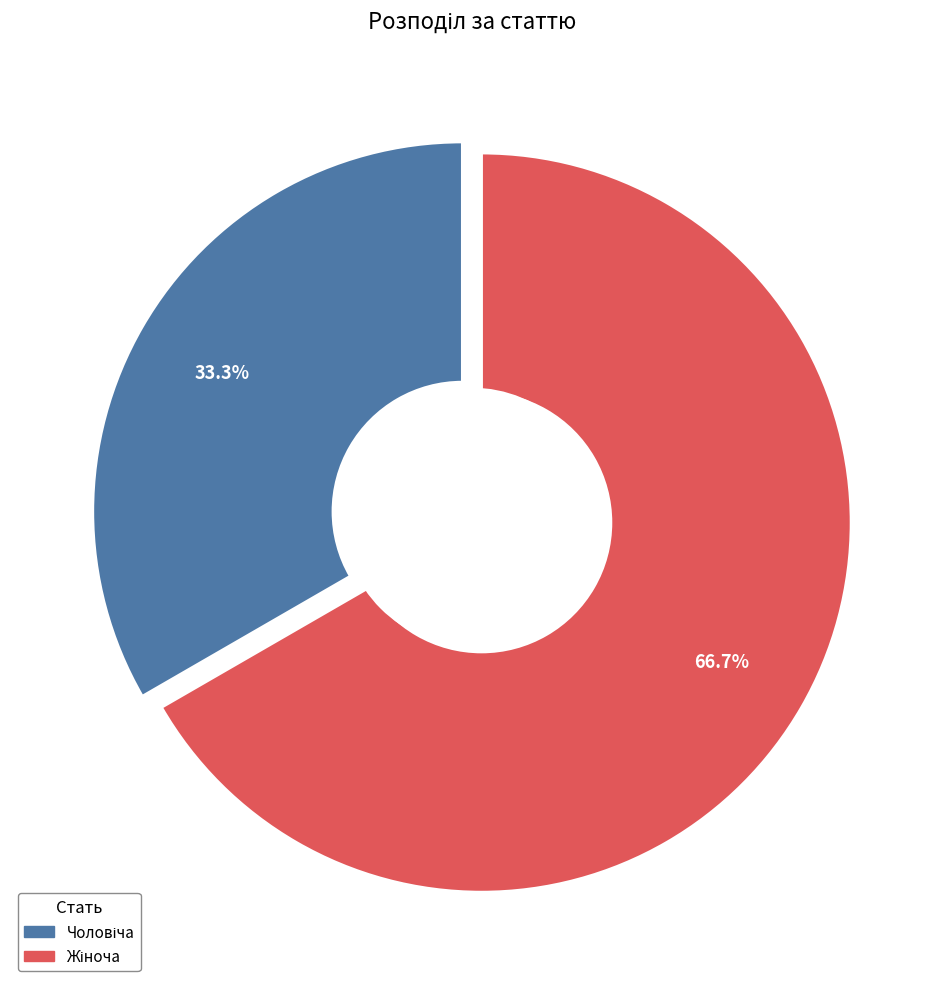

How many slices are in this pie chart?

2